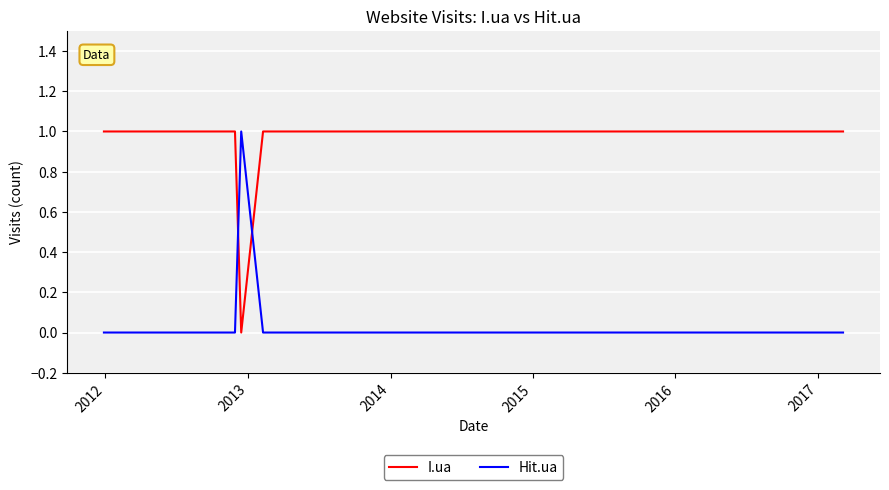

True or false: I.ua and Hit.ua cross at least once.

True